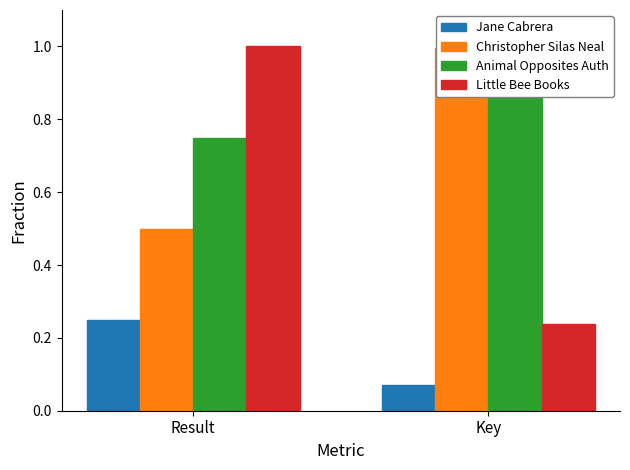

How many bars are there in each group?

4